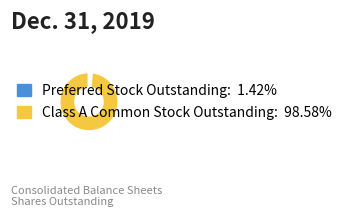

Is it true that Class A Common Stock Outstanding is 99% of the pie?

True